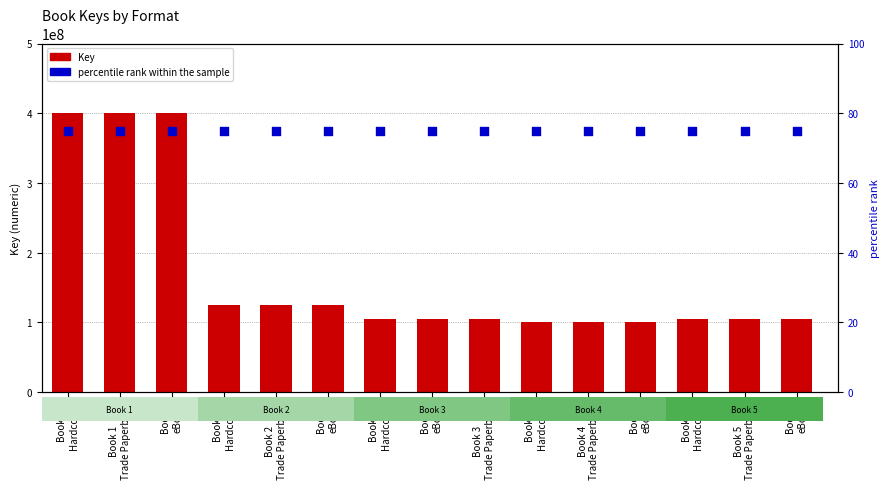

At how many categories does at least one series exceed 32039833?

15